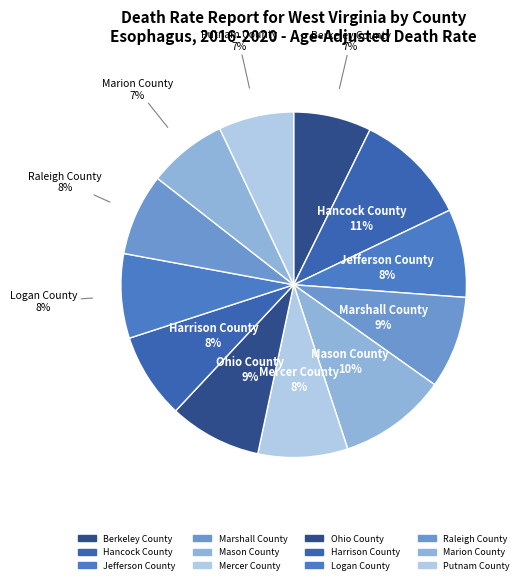

Combined, what portion of the pie is Marshall County and Marion County?

16.0%